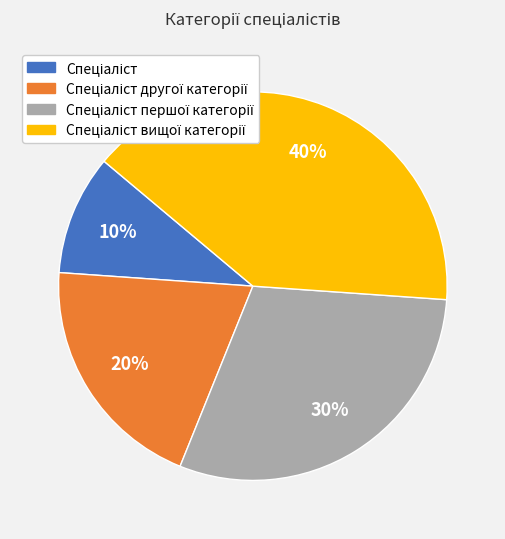

Is there any slice that represents more than half of the pie?

No